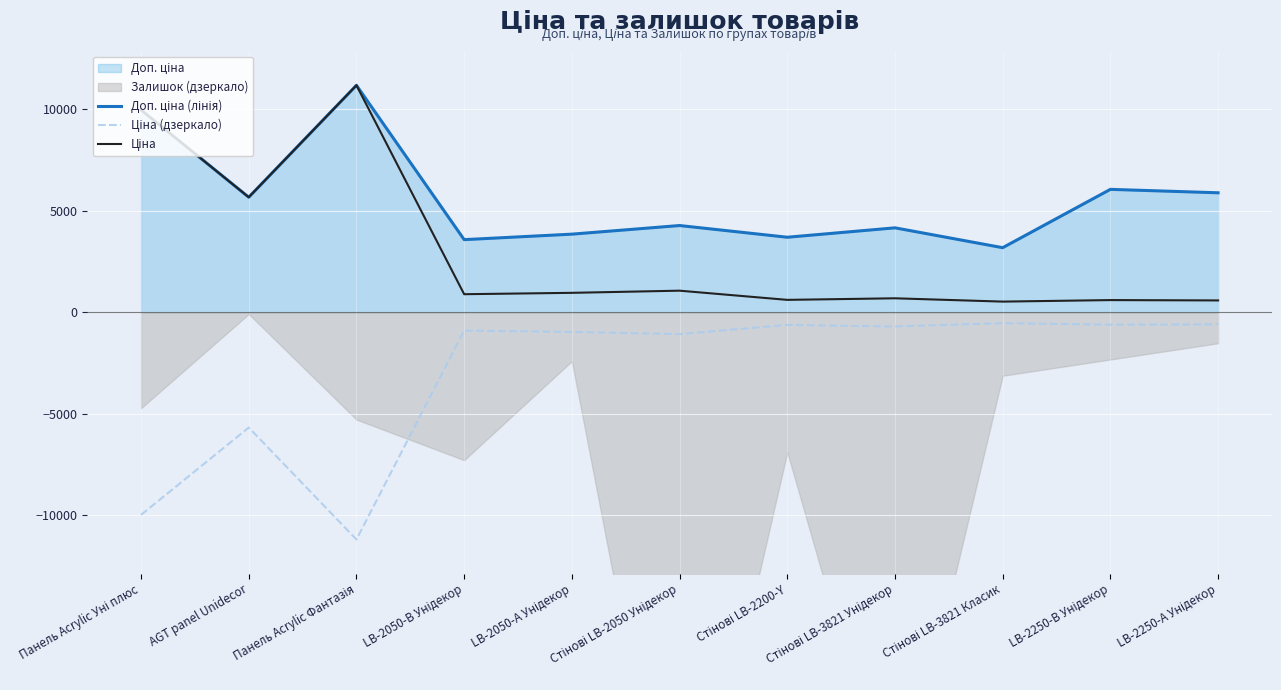

Which has a higher value, Панель Acrylic Фантазія or AGT panel Unidecor?

Панель Acrylic Фантазія